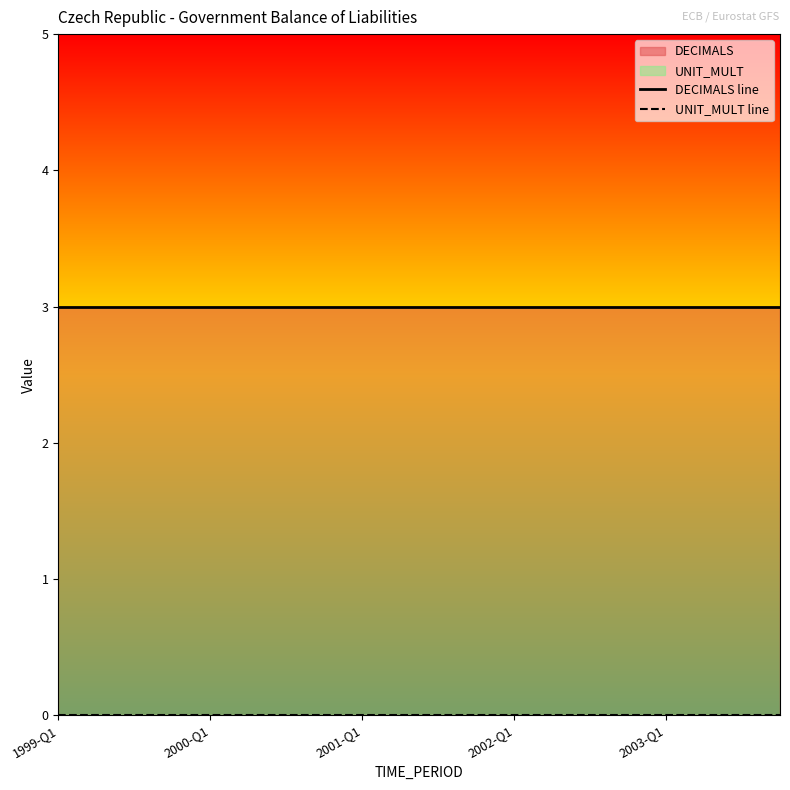

Which series changed the most between 2000-Q1 and 8?

DECIMALS line